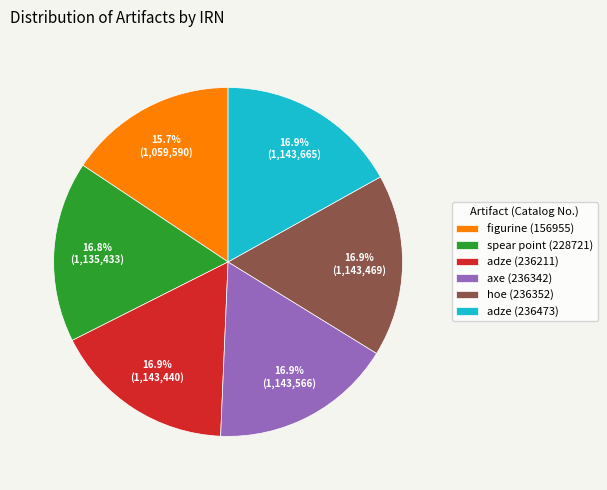

The axe (236342) slice represents 17% of the pie. True or false?

True